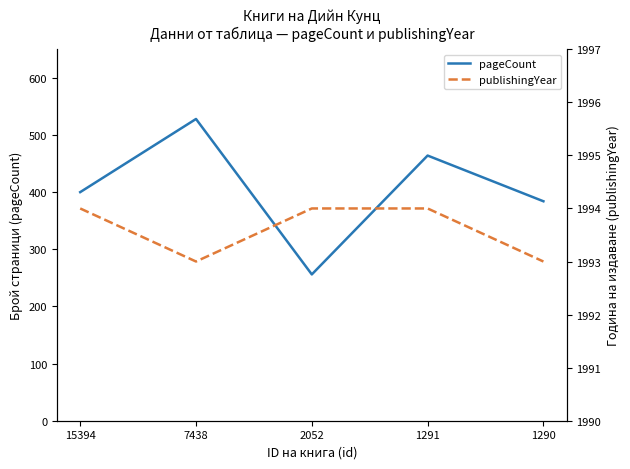

List the labels in order of pageCount value, smallest first.

2052, 1290, 15394, 1291, 7438